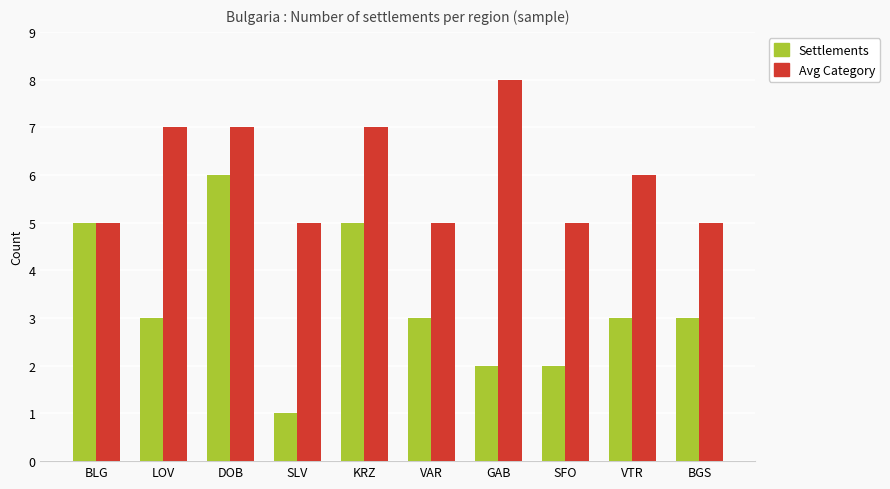

At which label does Settlements reach its minimum?

SLV